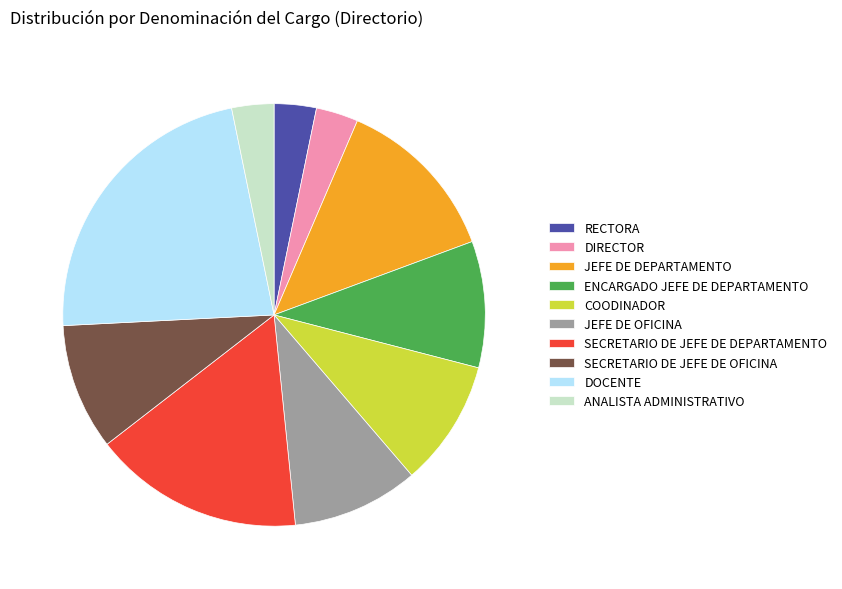

How many slices are in this pie chart?

10